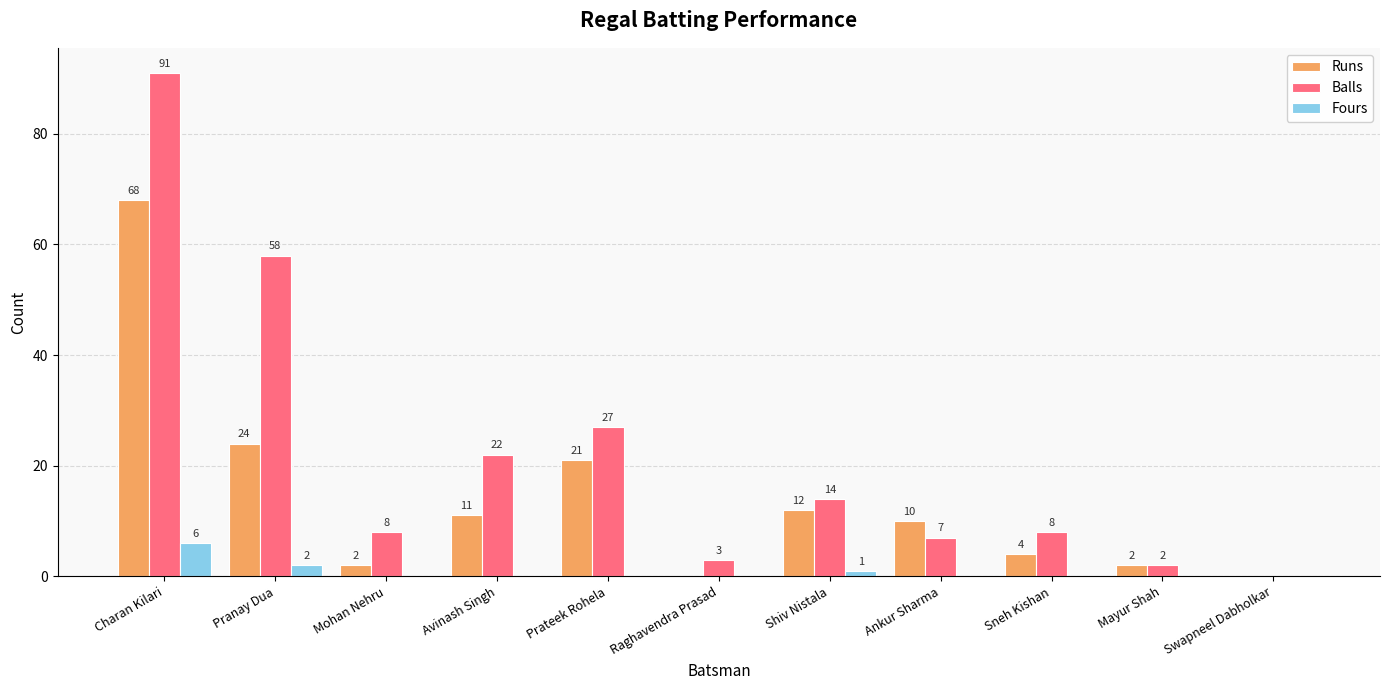

What are all the series names shown in the legend?

Runs, Balls, Fours